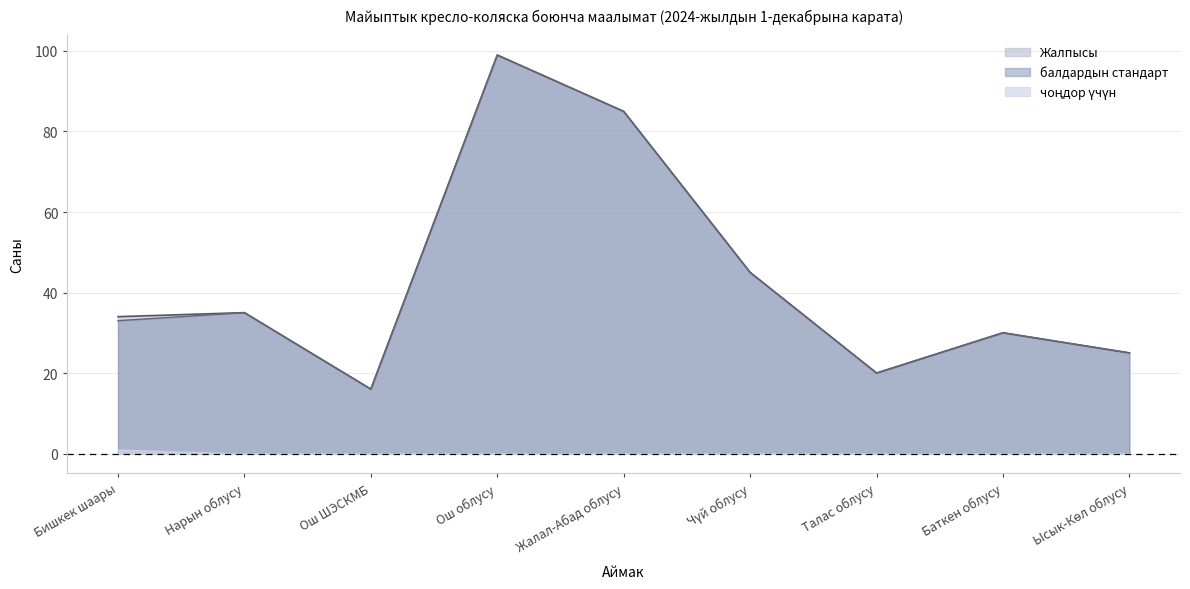

The value of балдардын стандарт at Жалал-Абад облусу is 139. True or false?

False